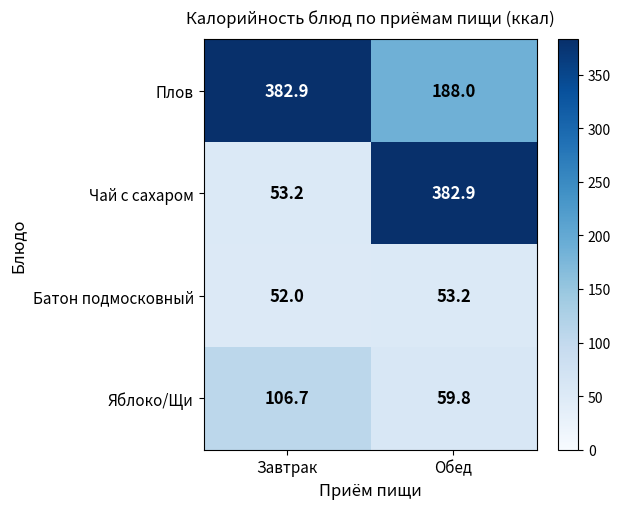

How many values in the Батон подмосковный series exceed 53?

1